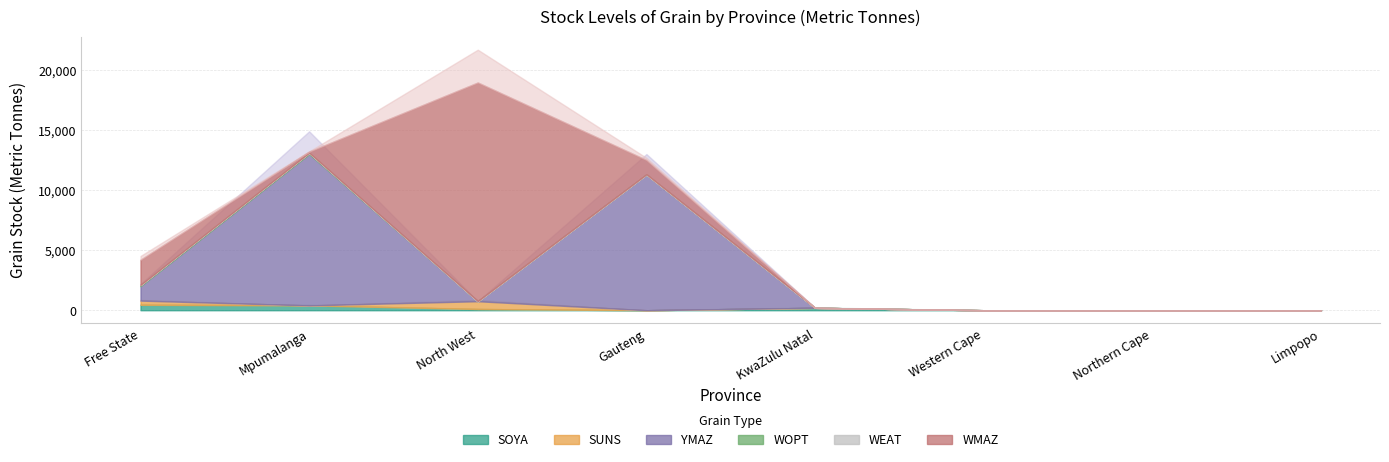

What is the highest value of the WOPT series?

100